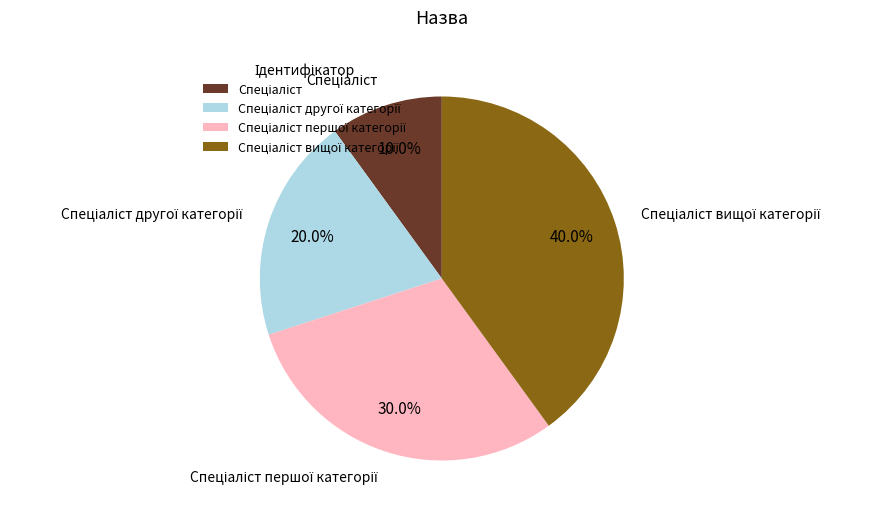

How many segments does this pie chart have?

4